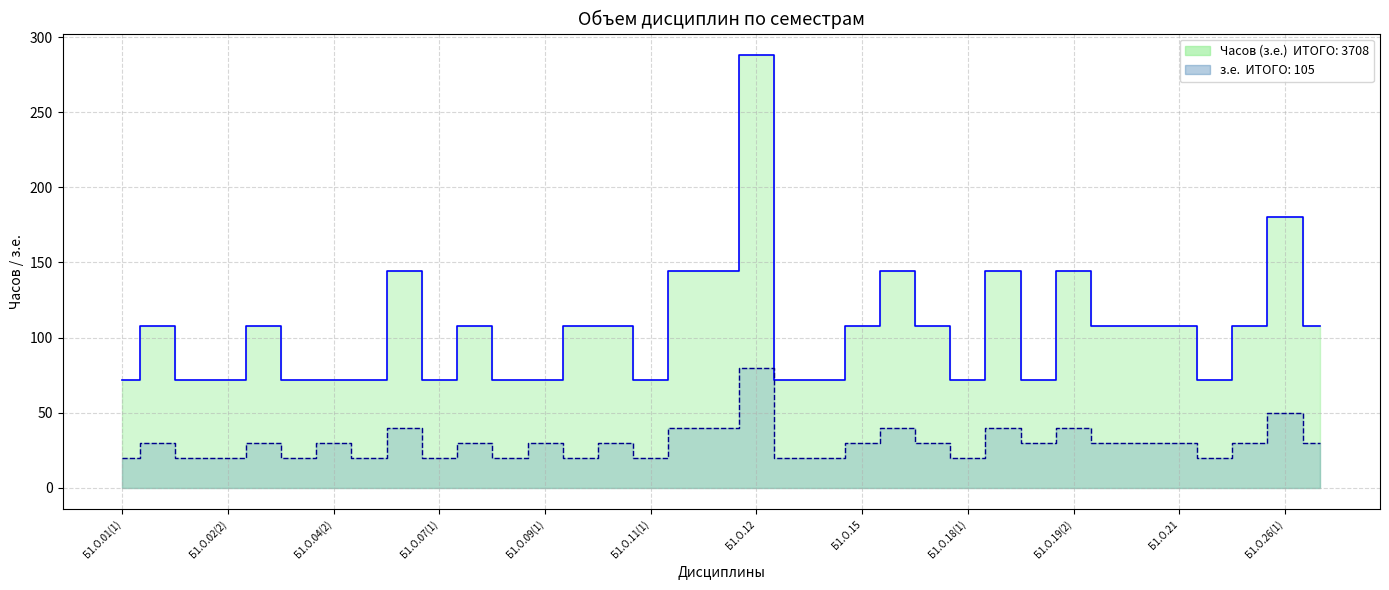

What position from the right is Б1.О.26(2)?

1